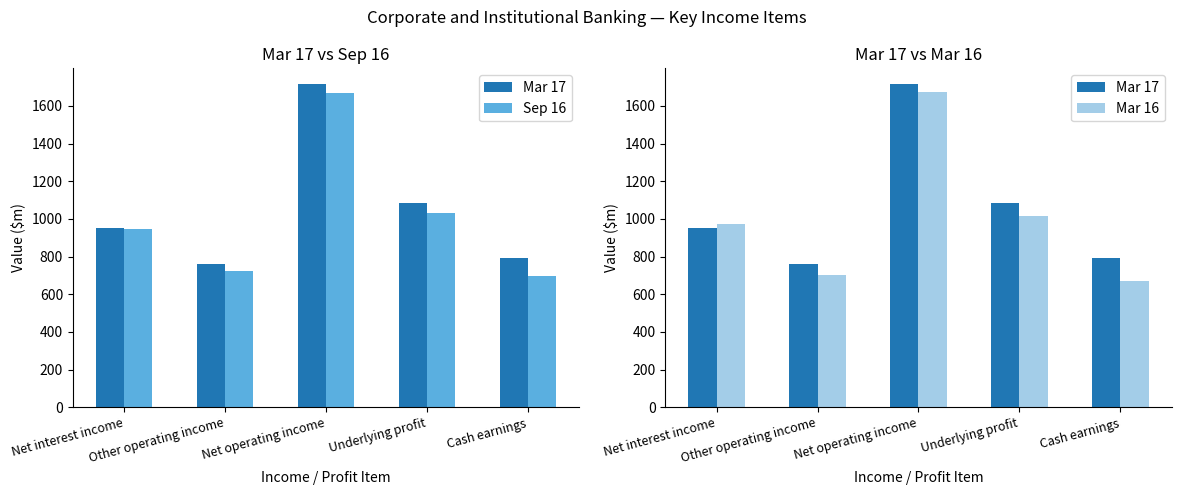

What is the difference between the second highest and second lowest values in the Sep 16 series?

307